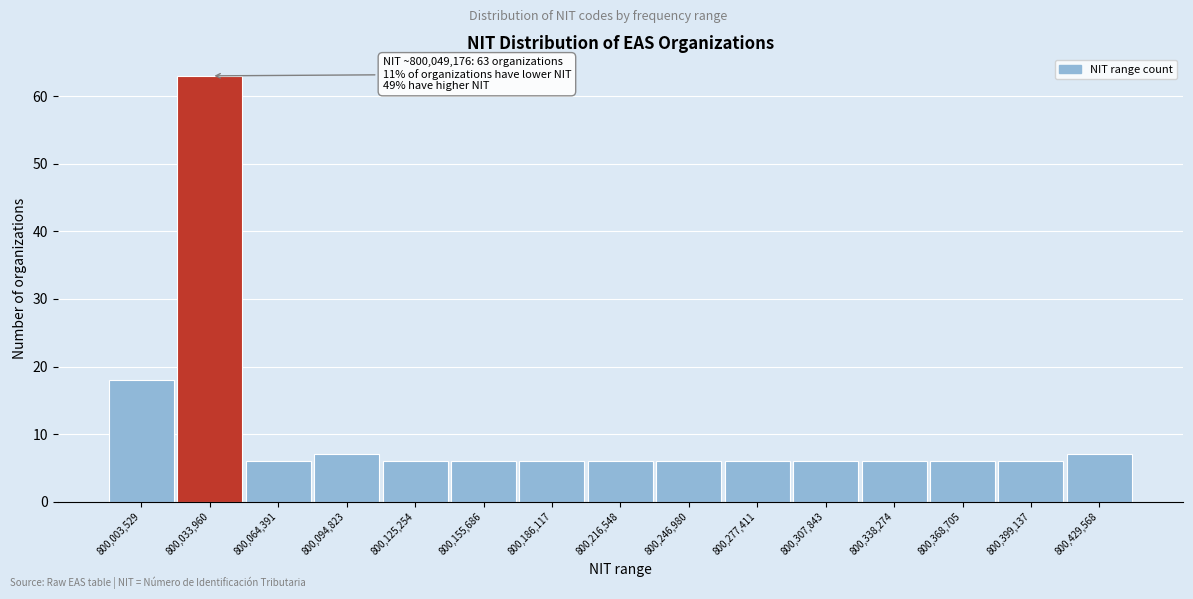

Reading left to right, transcribe all the data shown in this chart.

18	63	6	7	6	6	6	6	6	6	6	6	6	6	7